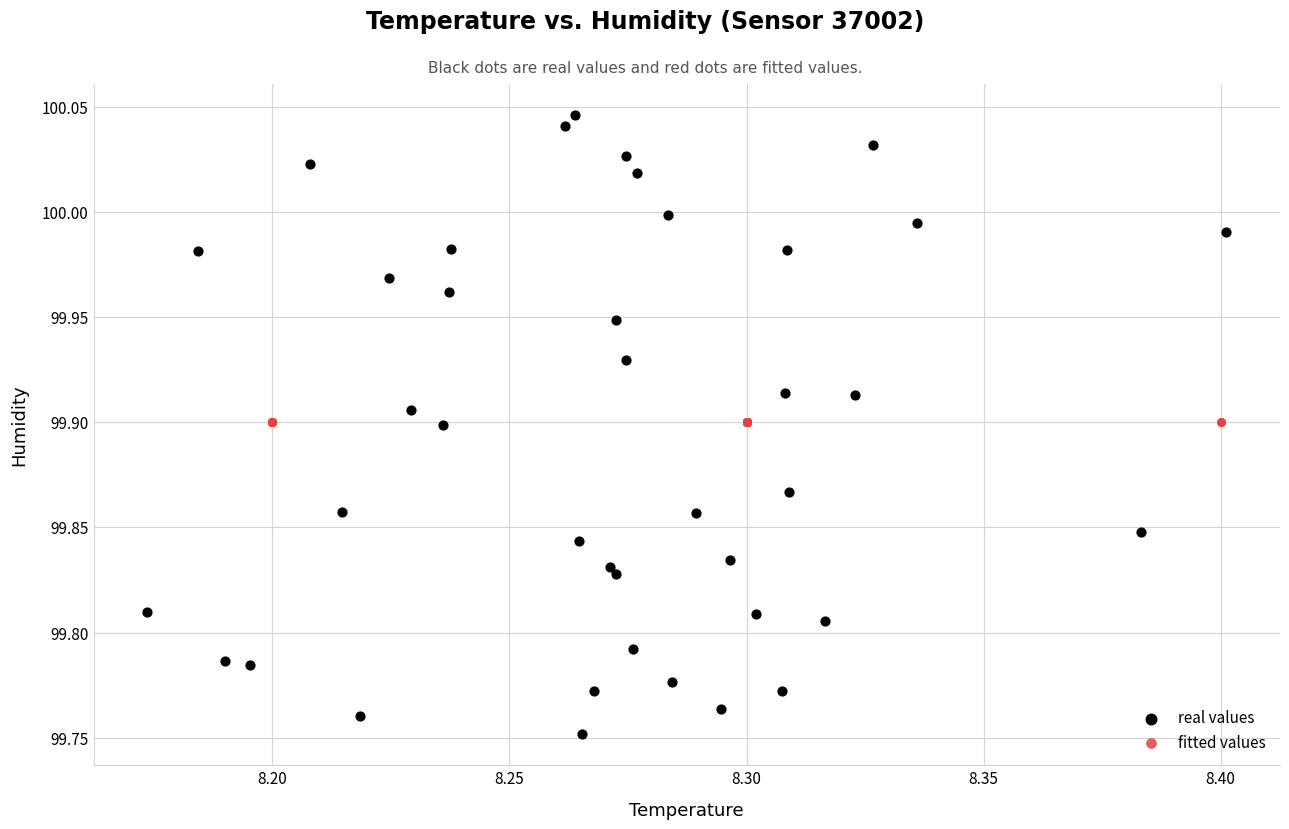

Which series contains the lowest Y value?

real values